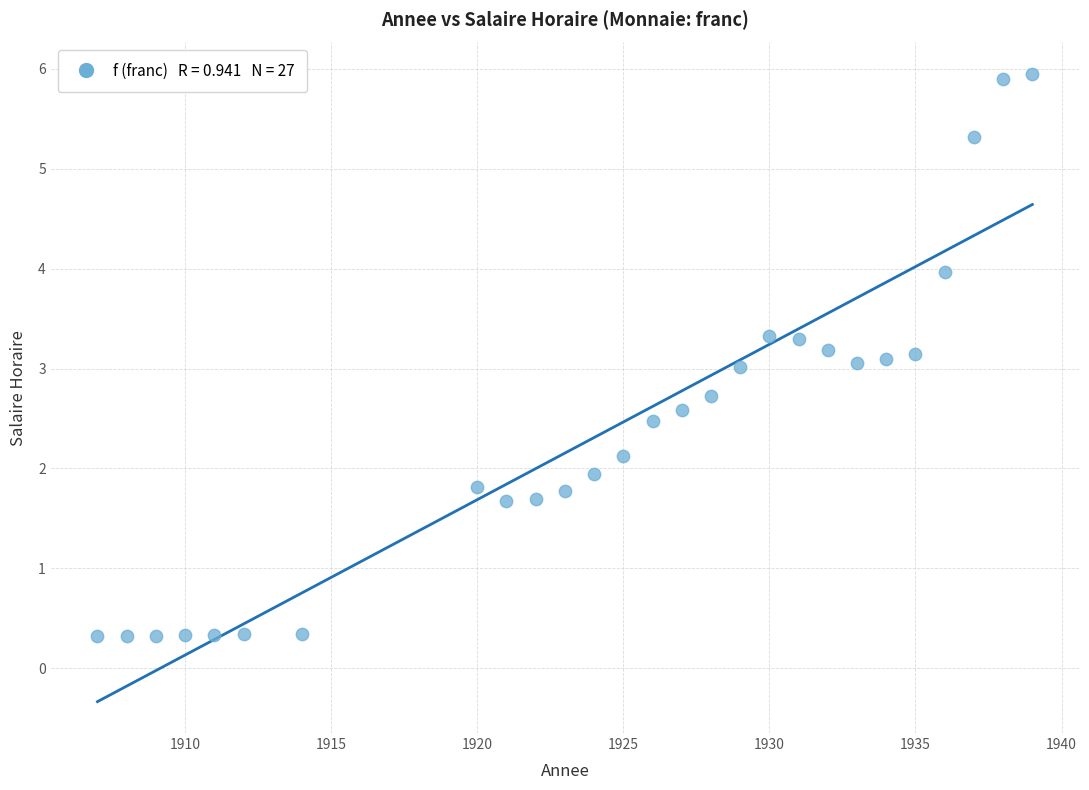

What is the range of Y values (max minus min)?

5.6